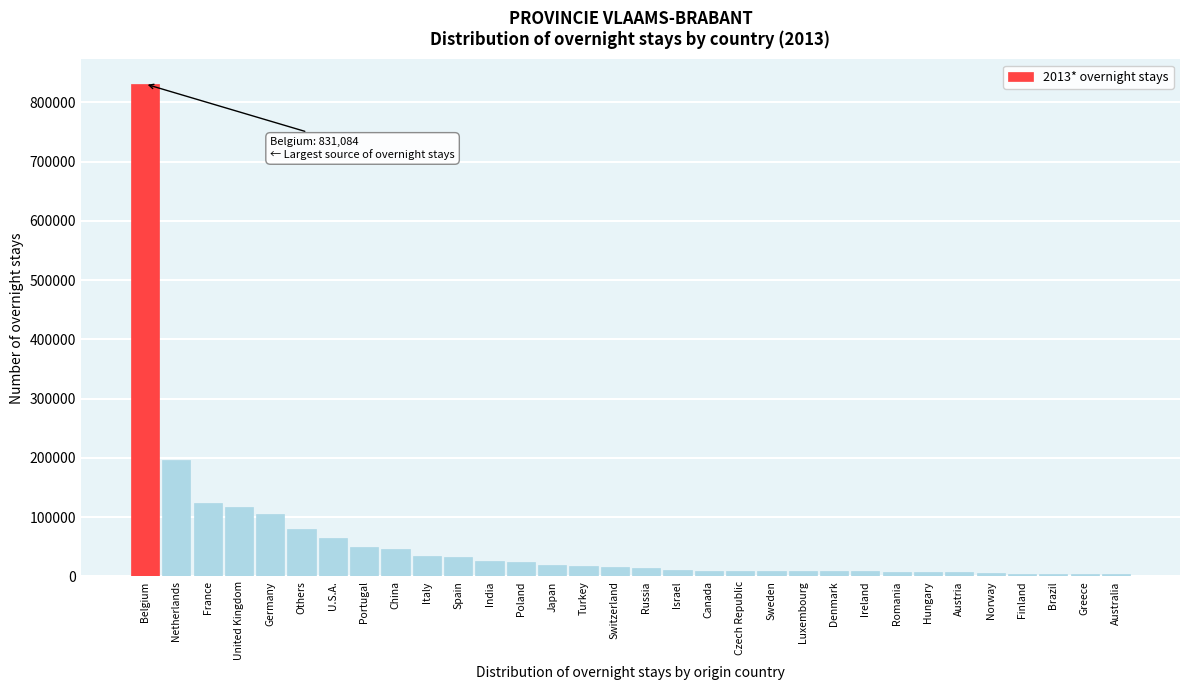

What is the difference between the second highest and second lowest values?

192943